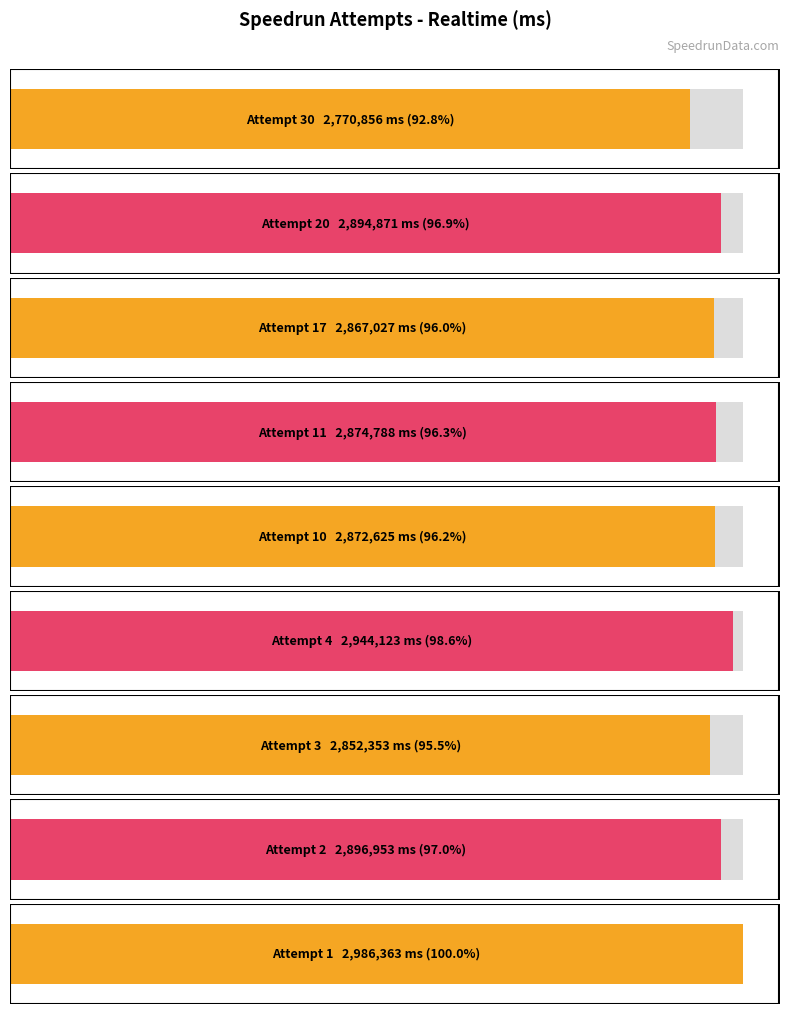

Which label corresponds to the largest value in the chart?

Attempt 1